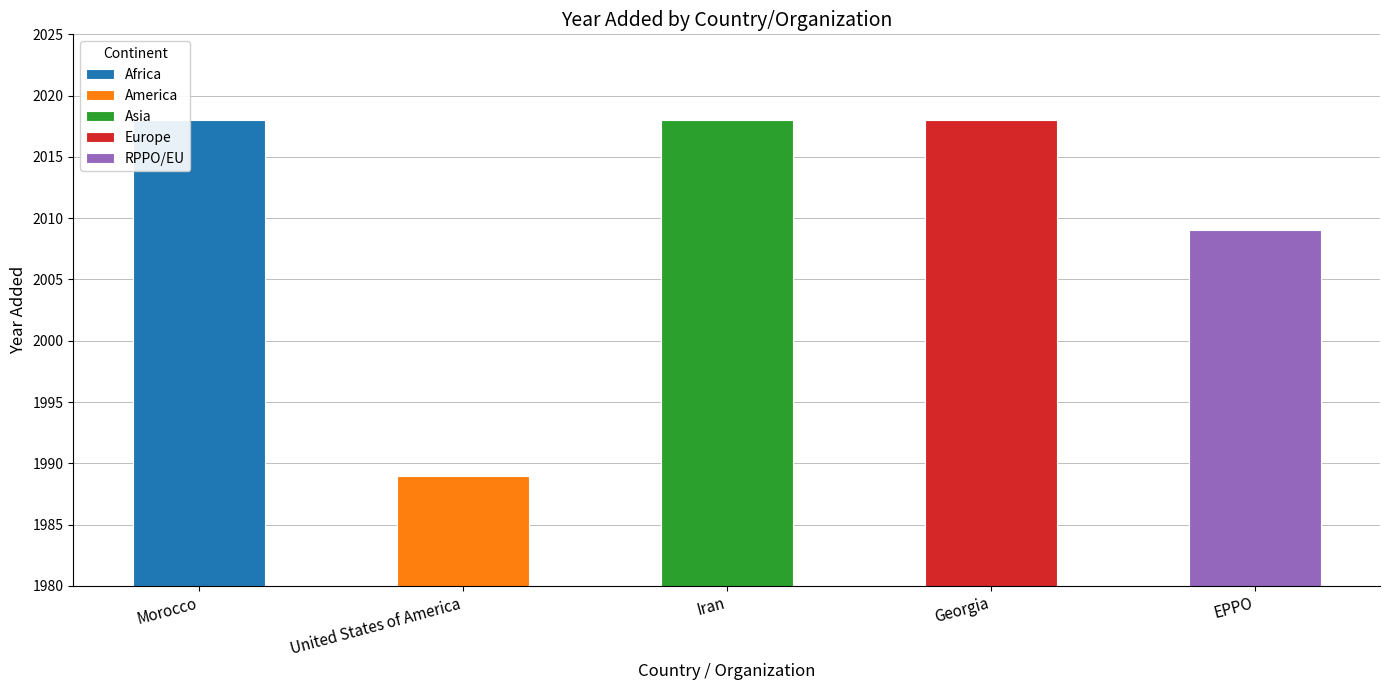

Reading left to right, list all the values displayed in this chart.

2018	1989	2018	2018	2009